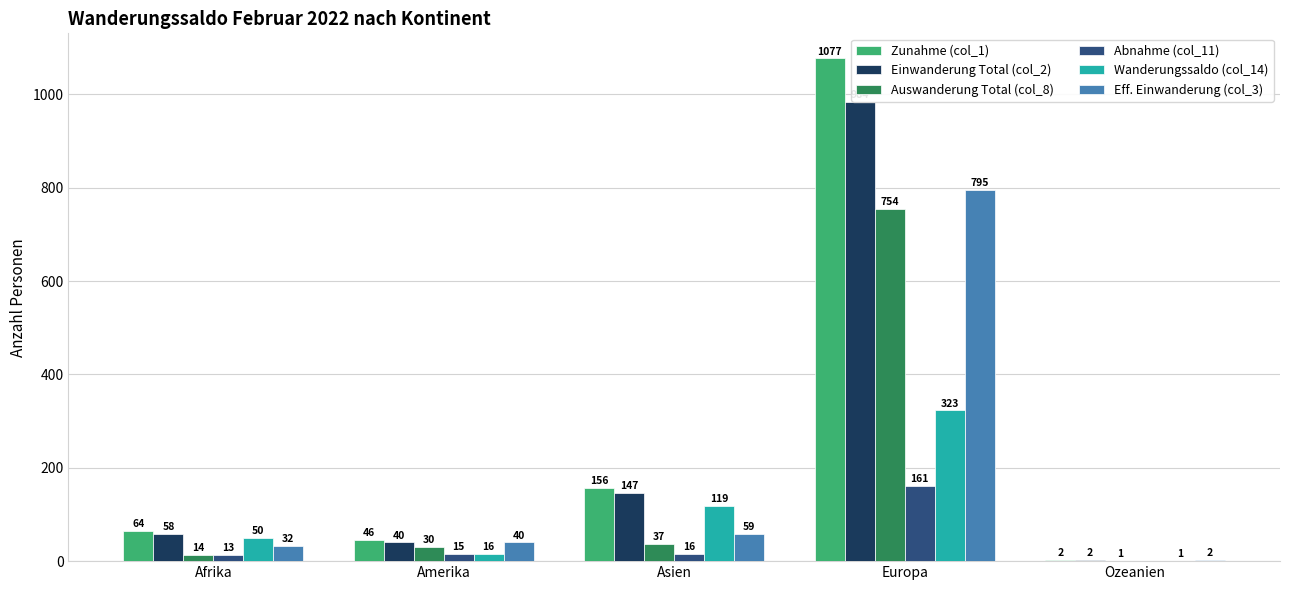

How many data points does each series have?

5